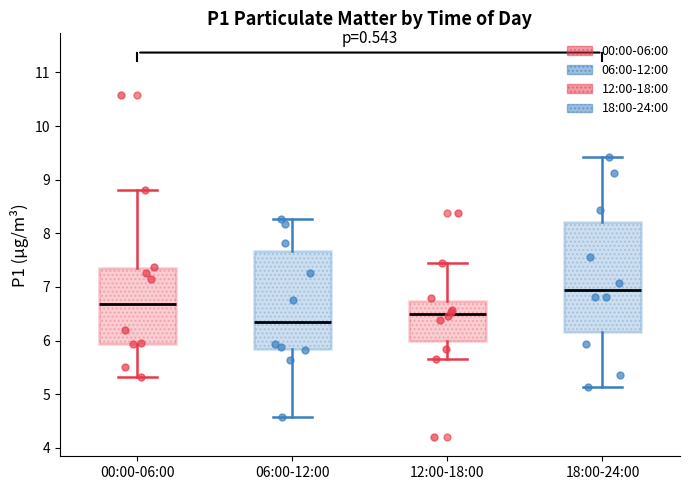

Where does the median line of the box for 06:00-12:00 sit on the y-axis? The values are not printed on the chart, so give them approximately, as read against the axis.

6.3